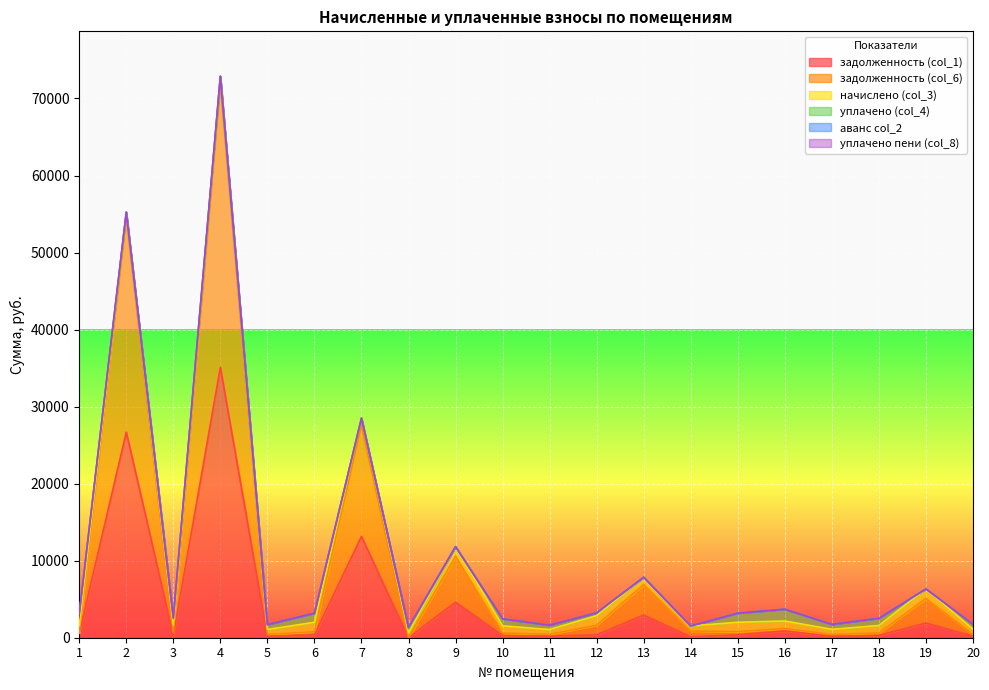

Which has a higher value, 15 or 18?

15